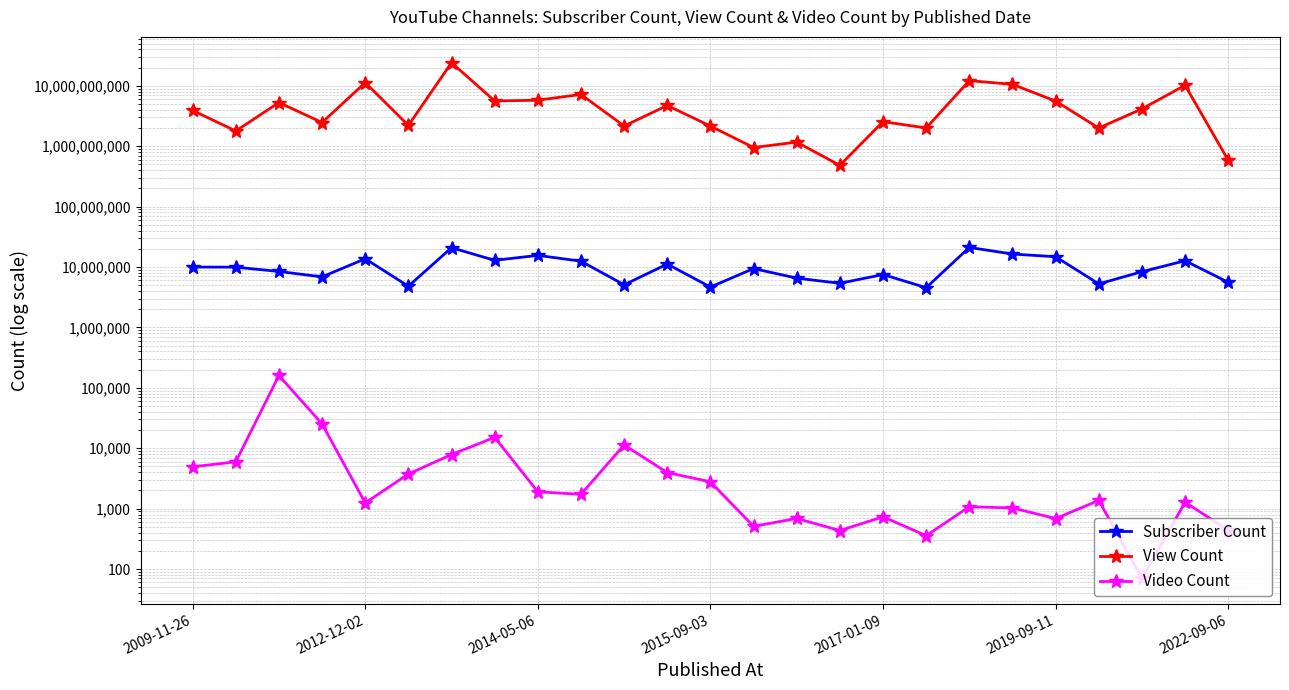

What is the difference between the second highest and minimum values in the View Count series?

11693818618